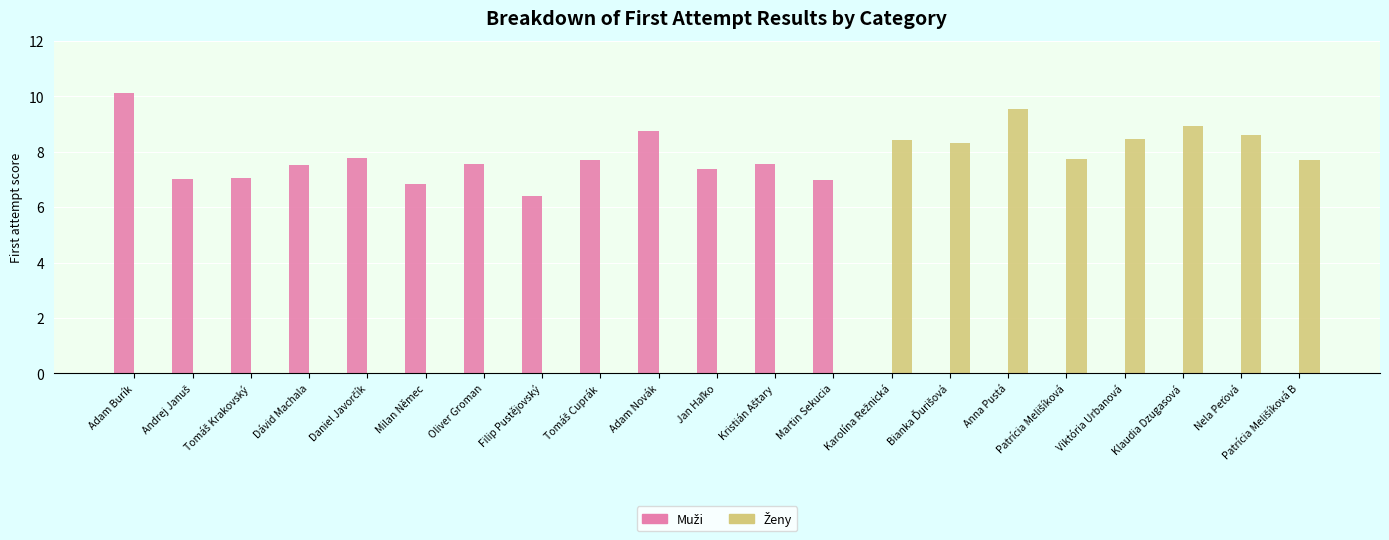

Which category has the highest value across all series?

Adam Burík